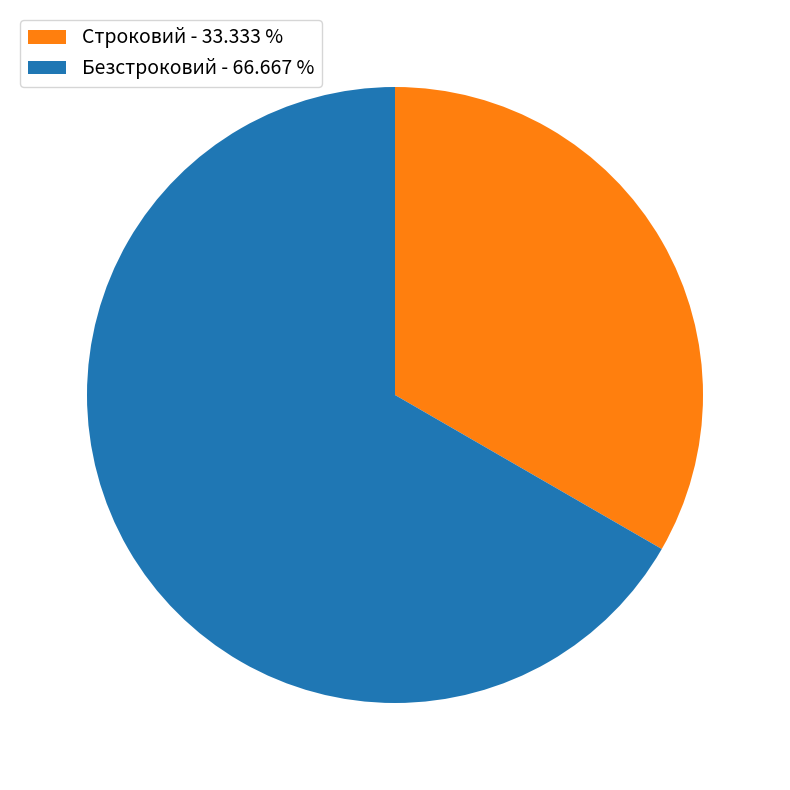

Approximately how many times larger is the value at Безстроковий - 66.667 % compared to Строковий - 33.333 %?

2.0